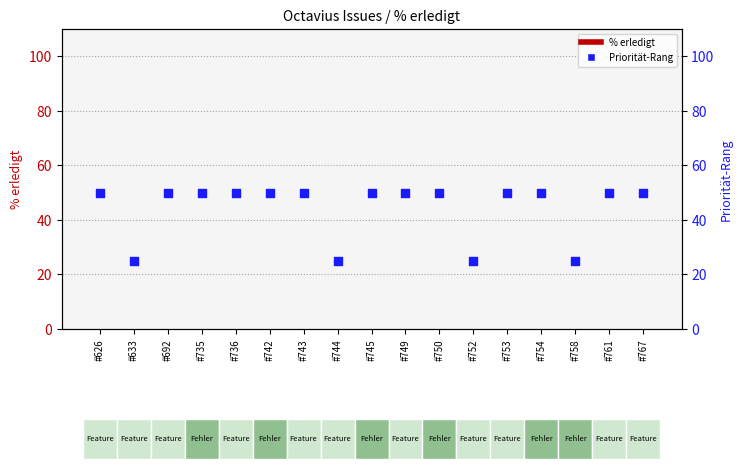

Is the value of % erledigt at #626 greater than the value of Priorität-Rang at #749?

No